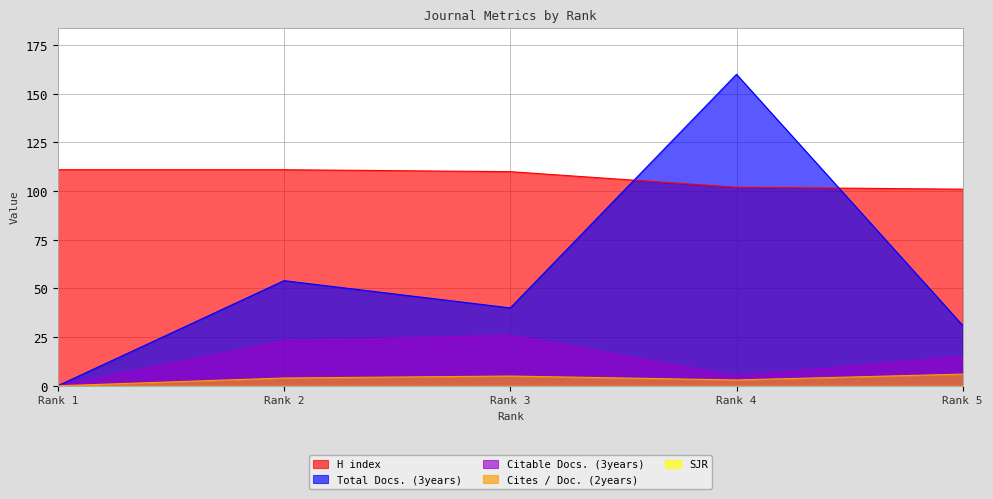

Does the chart have visible grid lines?

Yes